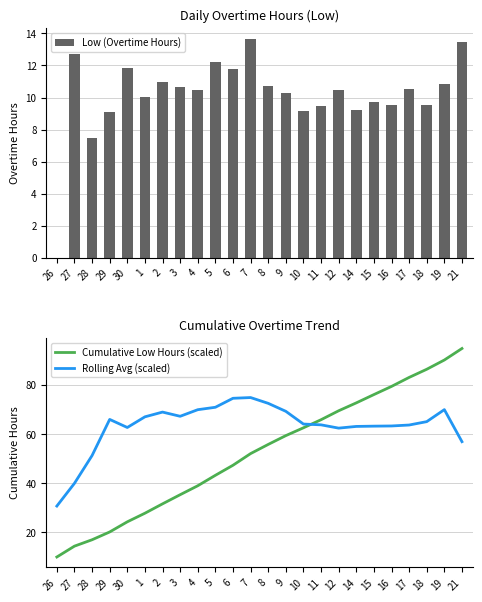

The value of Cumulative Low Hours (scaled) at 21 is 52.7. True or false?

False